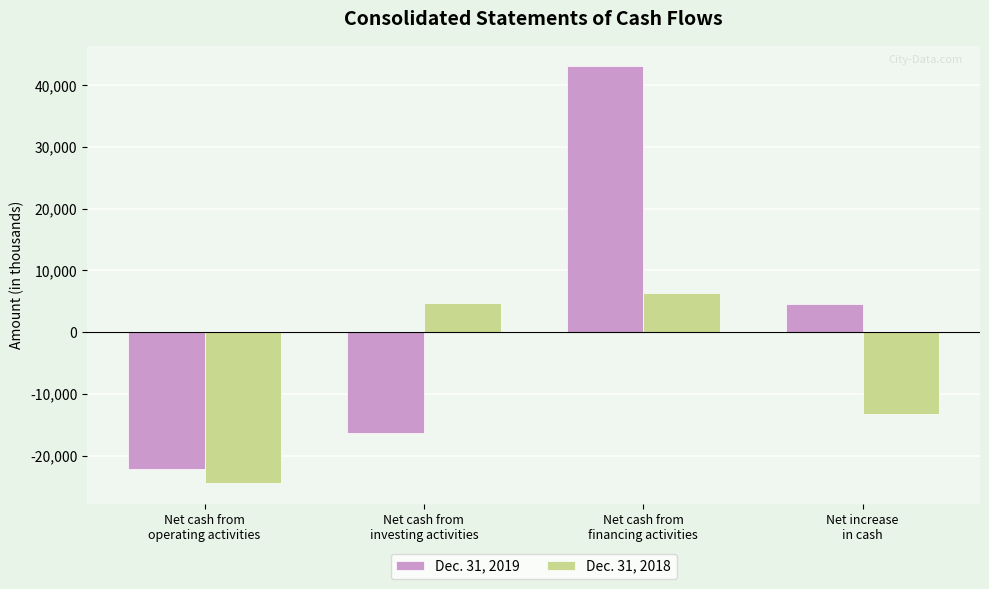

What is the sum of all Dec. 31, 2018 values?

-26562